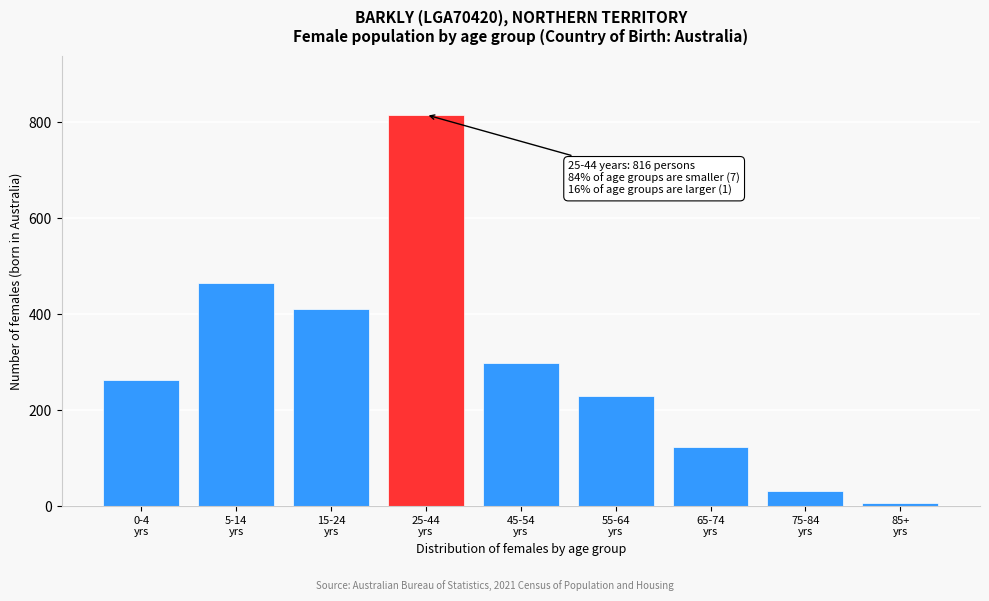

Reading right to left, list all the values displayed in this chart.

7	32	123	230	298	816	411	466	263